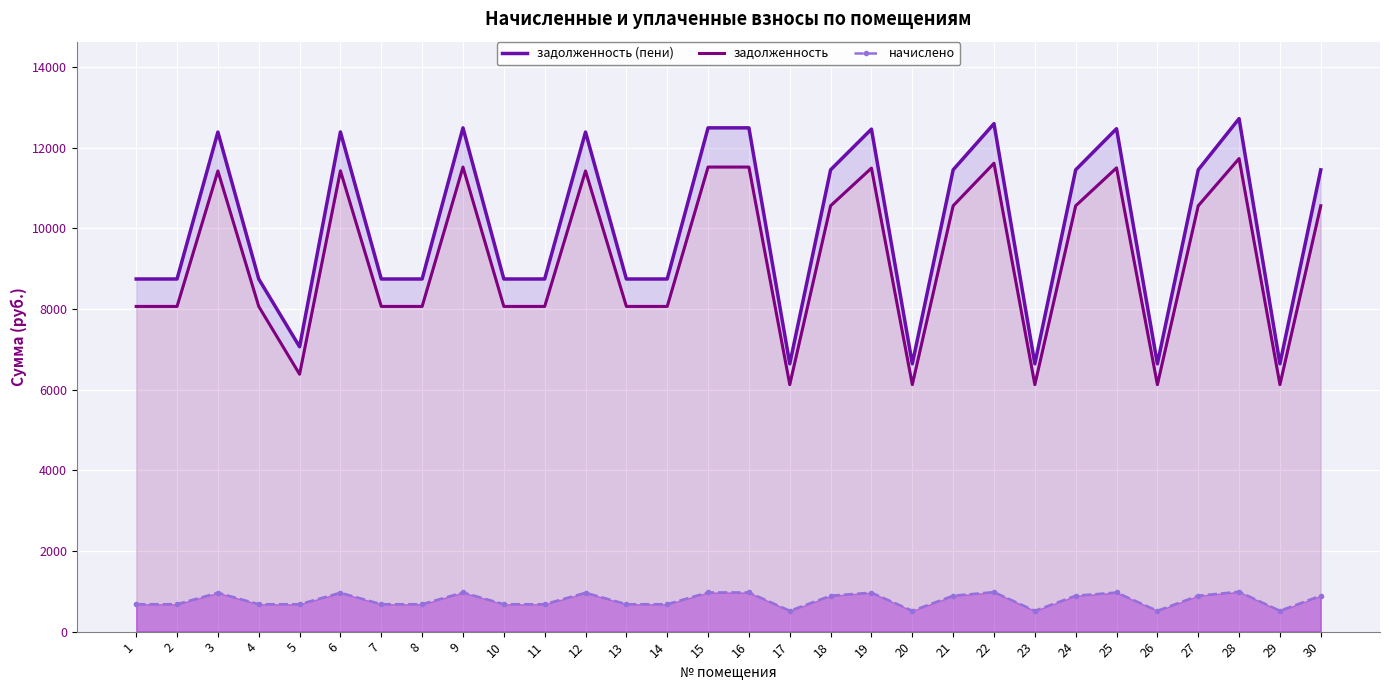

At which category does начислено reach its first local peak?

3